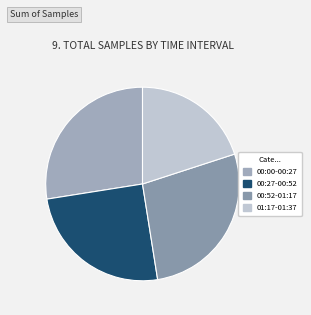

Is there any slice that represents more than half of the pie?

No